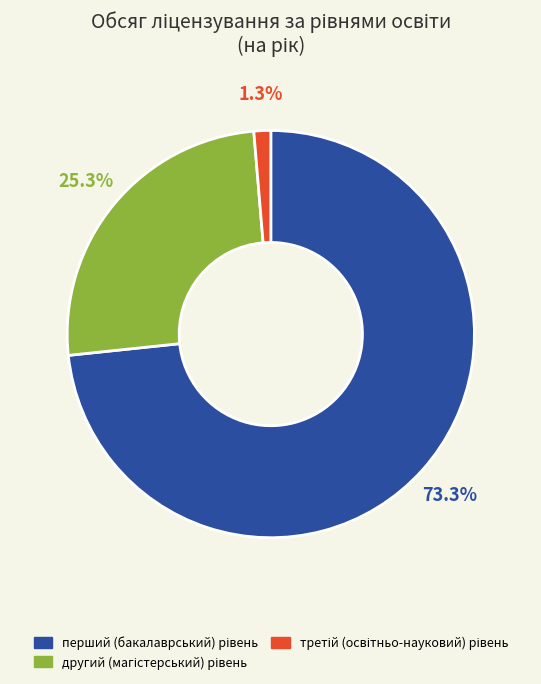

Is there any slice that represents more than half of the pie?

Yes